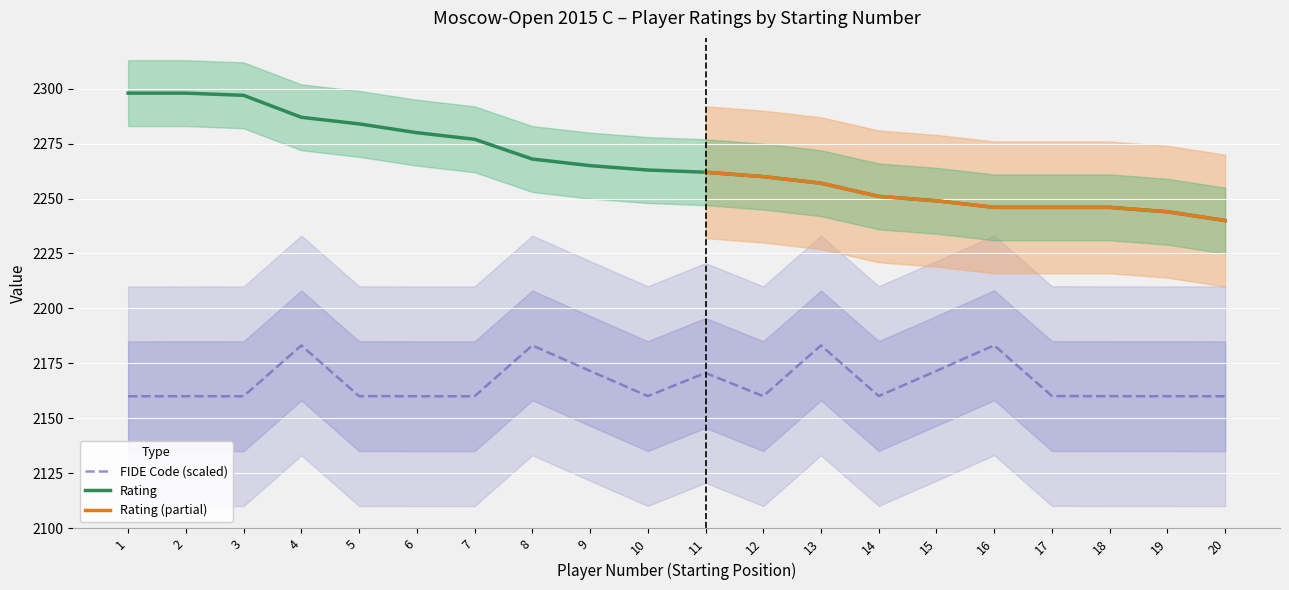

At which category does the chart reach its peak across all series?

1